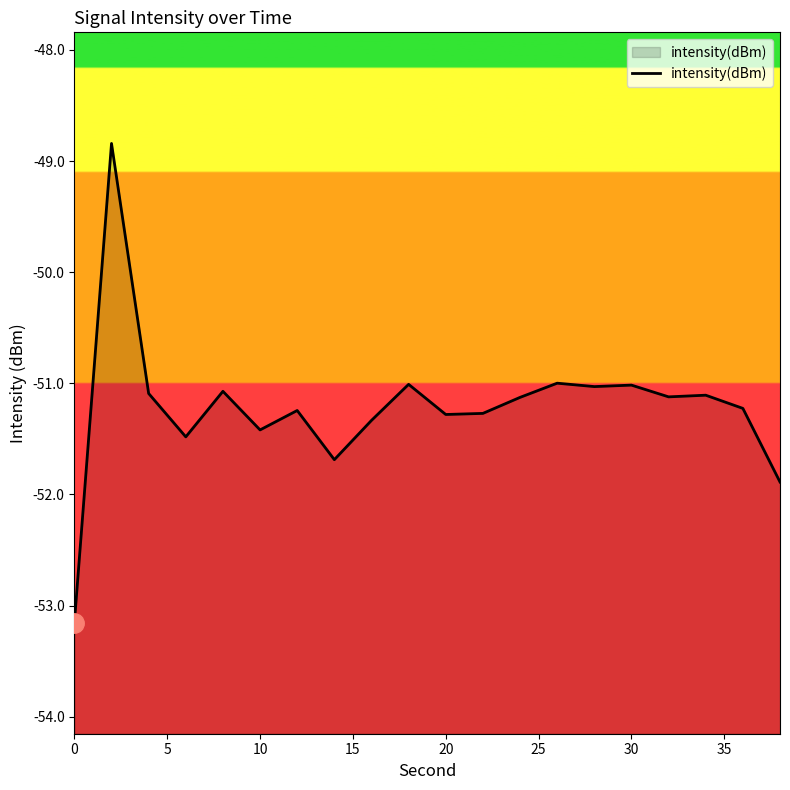

What is the greatest value displayed?

-48.8